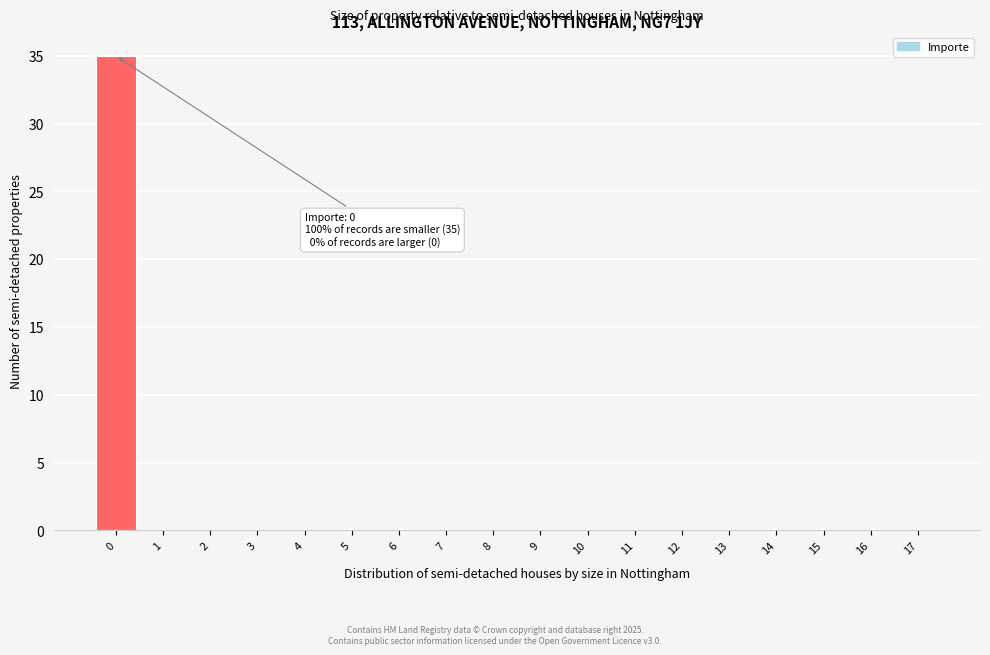

Reading left to right, extract all data points from this chart.

0=35	1=0	2=0	3=0	4=0	5=0	6=0	7=0	8=0	9=0	10=0	11=0	12=0	13=0	14=0	15=0	16=0	17=0